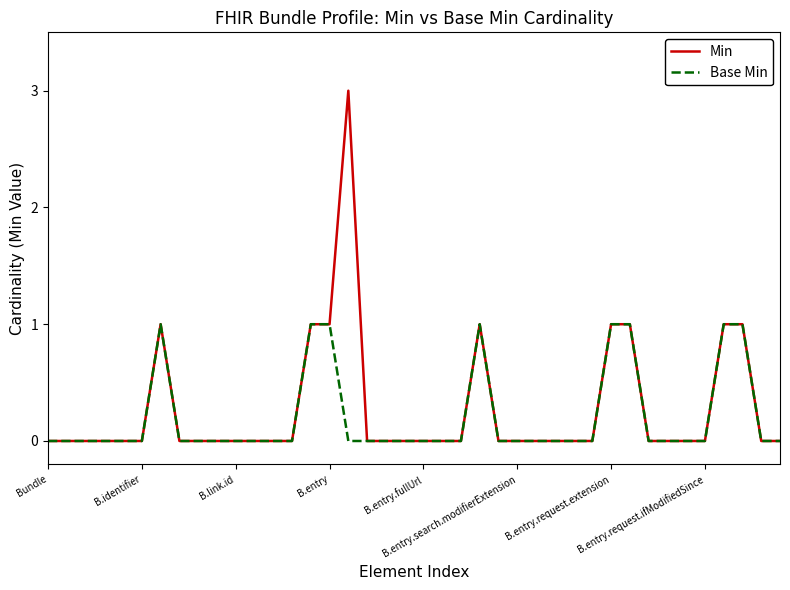

Rank the series by their maximum value, from highest to lowest.

Min, Base Min